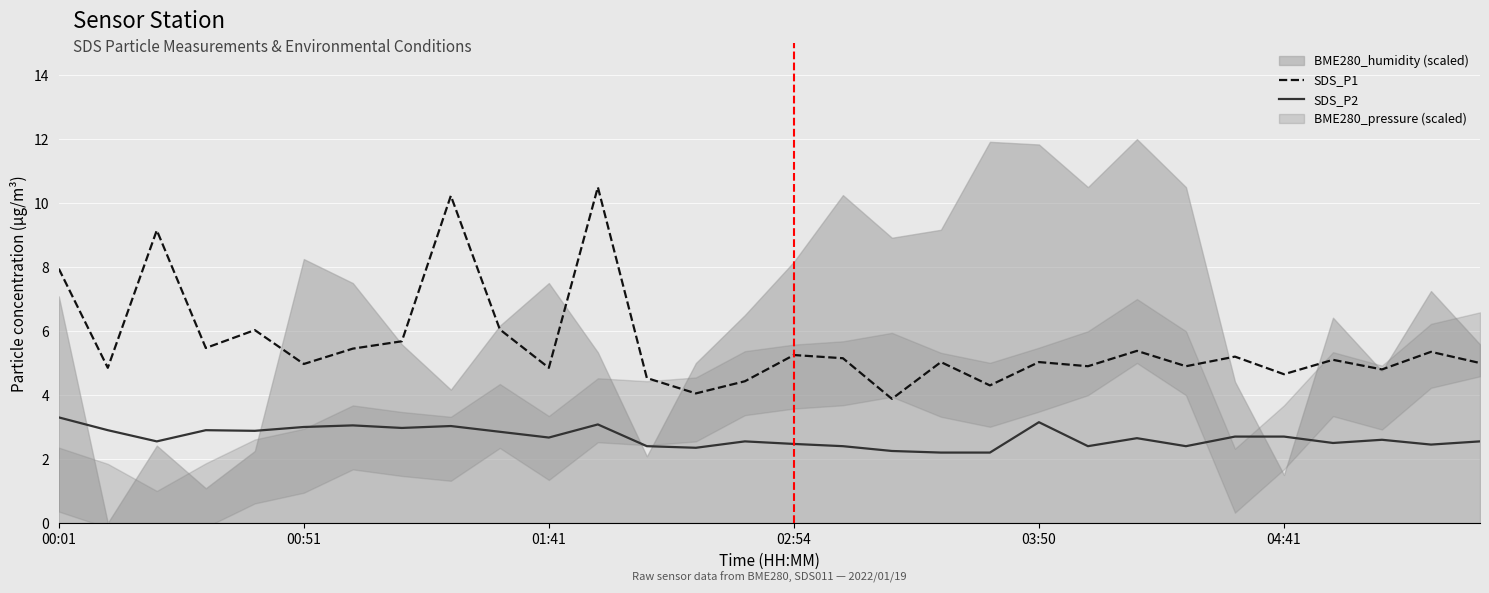

How many lines are shown in the chart?

2